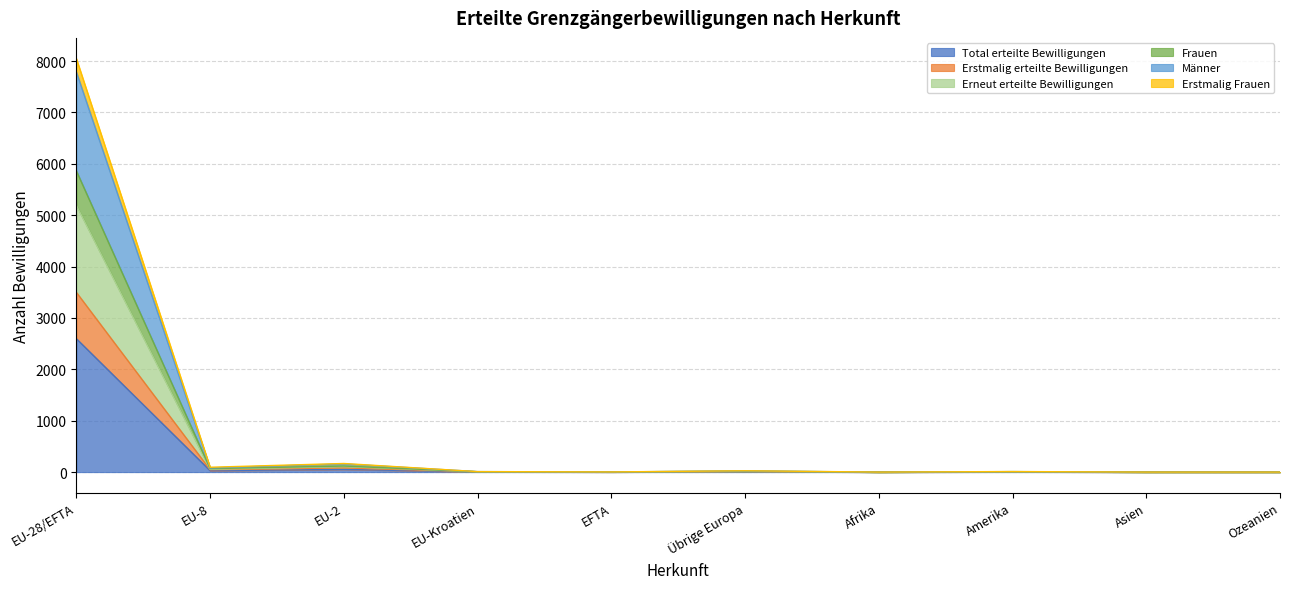

How many data points in Männer are less than 6?

4